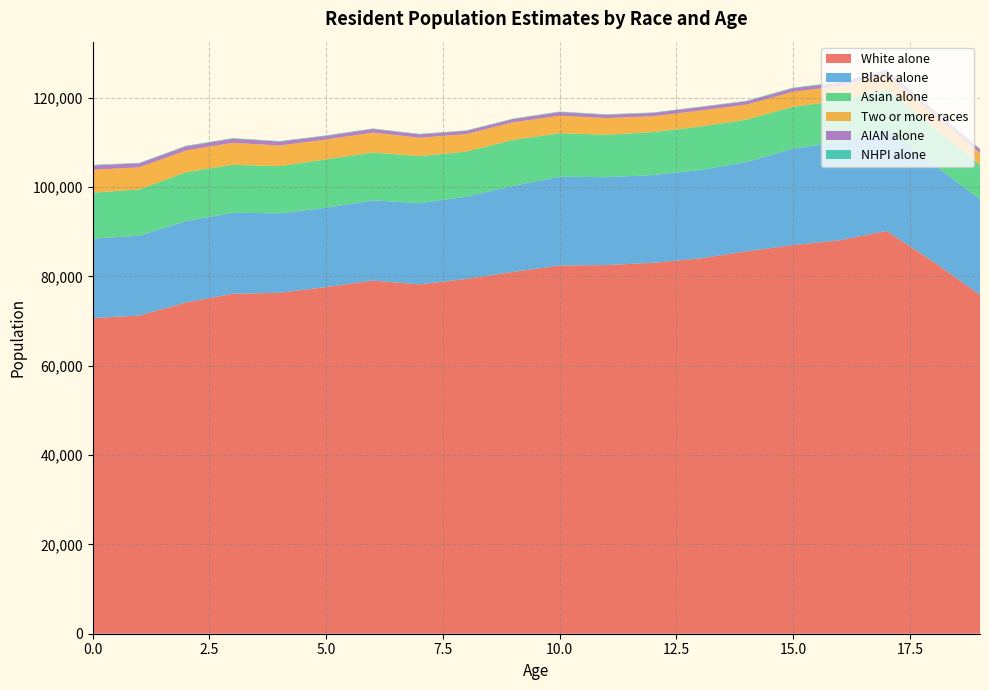

Reading left to right, extract all data points from this chart.

White alone: 70698	71252	74185	76137	76353	77640	79089	78230	79458	81042	82460	82559	83066	84047	85640	87030	88118	90192	83347	75864
Black alone: 17771	17896	18230	18155	17777	17761	17967	18182	18412	19260	19888	19678	19659	19785	20005	21618	22012	22609	21792	21409
Asian alone: 10315	10341	10945	10729	10585	10824	10712	10546	10088	10303	9734	9514	9612	9724	9488	9355	9260	9318	8326	7714
Two or more races: 5115	4952	4864	4913	4610	4454	4451	4113	3935	3918	3928	3723	3551	3600	3336	3380	3234	3220	2977	2646
AIAN alone: 971	901	923	923	881	801	819	756	710	730	804	734	735	755	753	785	802	796	801	830
NHPI alone: 115	109	129	129	116	122	106	110	112	98	120	109	111	100	120	134	111	140	146	138